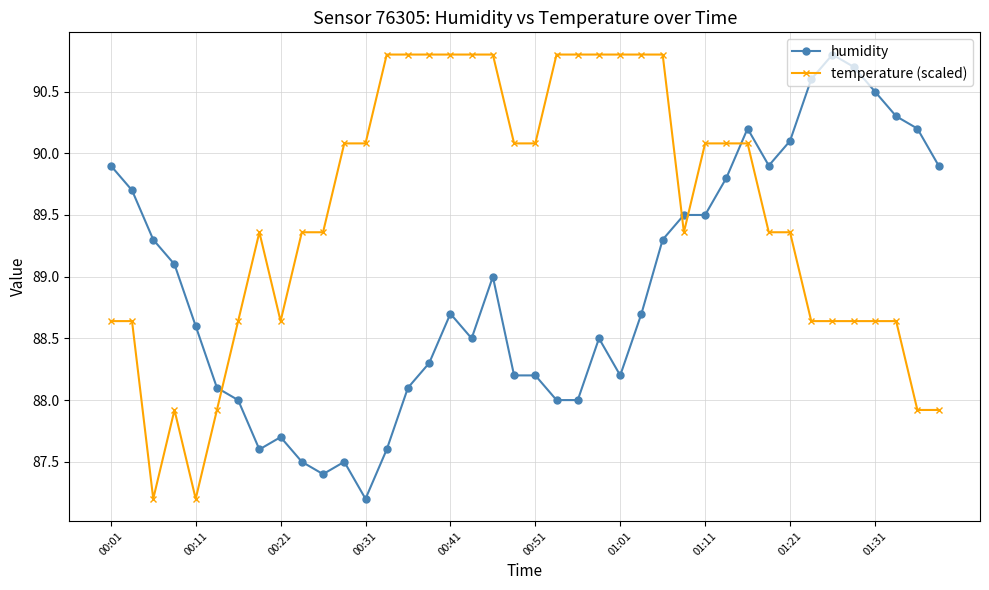

What is the lowest value of the humidity series?

87.2